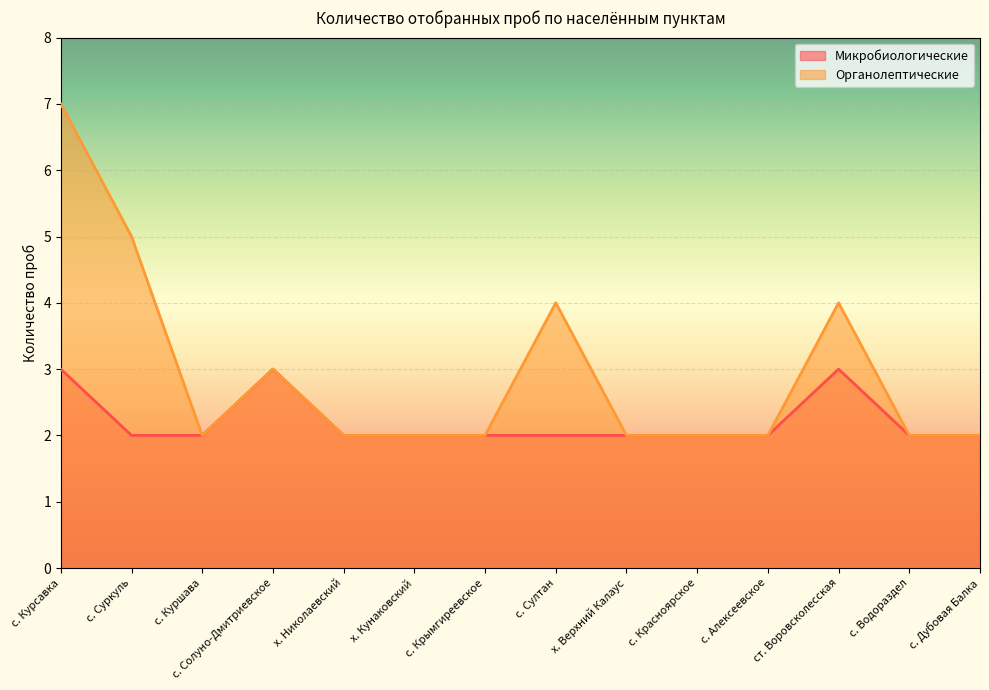

Reading left to right, extract all data points from this chart.

Микробиологические: с. Курсавка=3	с. Суркуль=2	с. Куршава=2	с. Солуно-Дмитриевское=3	х. Николаевский=2	х. Кунаковский=2	с. Крымгиреевское=2	с. Султан=2	х. Верхний Калаус=2	с. Красноярское=2	с. Алексеевское=2	ст. Воровсколесская=3	с. Водораздел=2	с. Дубовая Балка=2
Органолептические: с. Курсавка=7	с. Суркуль=5	с. Куршава=2	с. Солуно-Дмитриевское=3	х. Николаевский=2	х. Кунаковский=2	с. Крымгиреевское=2	с. Султан=4	х. Верхний Калаус=2	с. Красноярское=2	с. Алексеевское=2	ст. Воровсколесская=4	с. Водораздел=2	с. Дубовая Балка=2